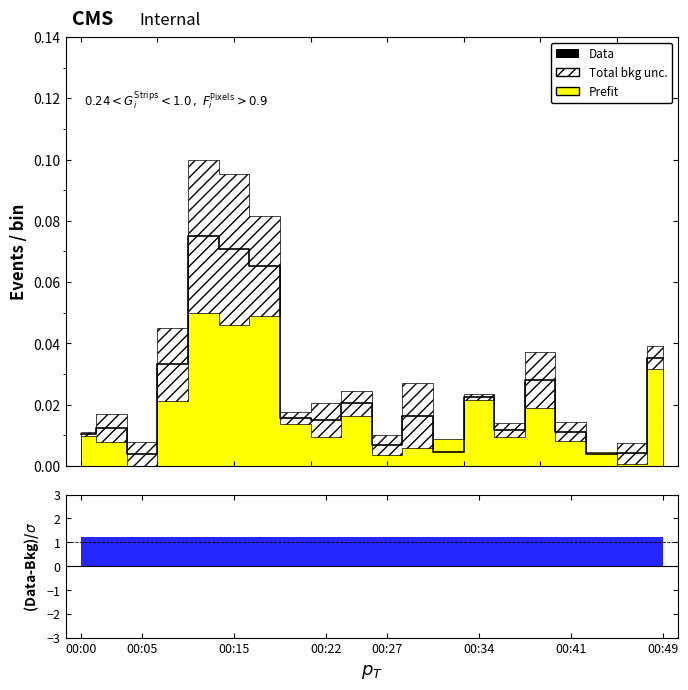

Between 00:22 and 00:34, which is larger?

00:34